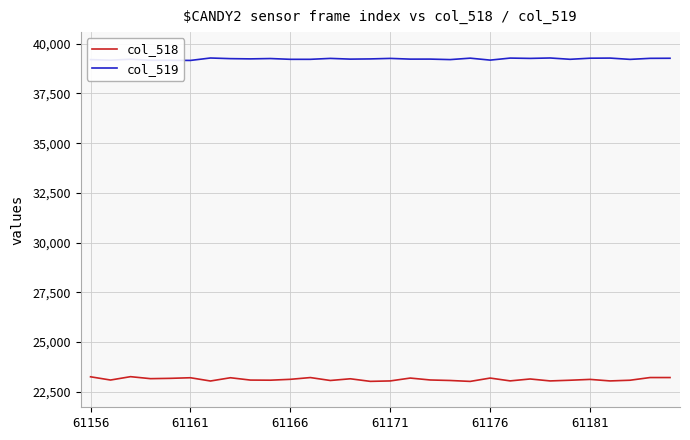

List the series in order of their peak value, lowest first.

col_518, col_519